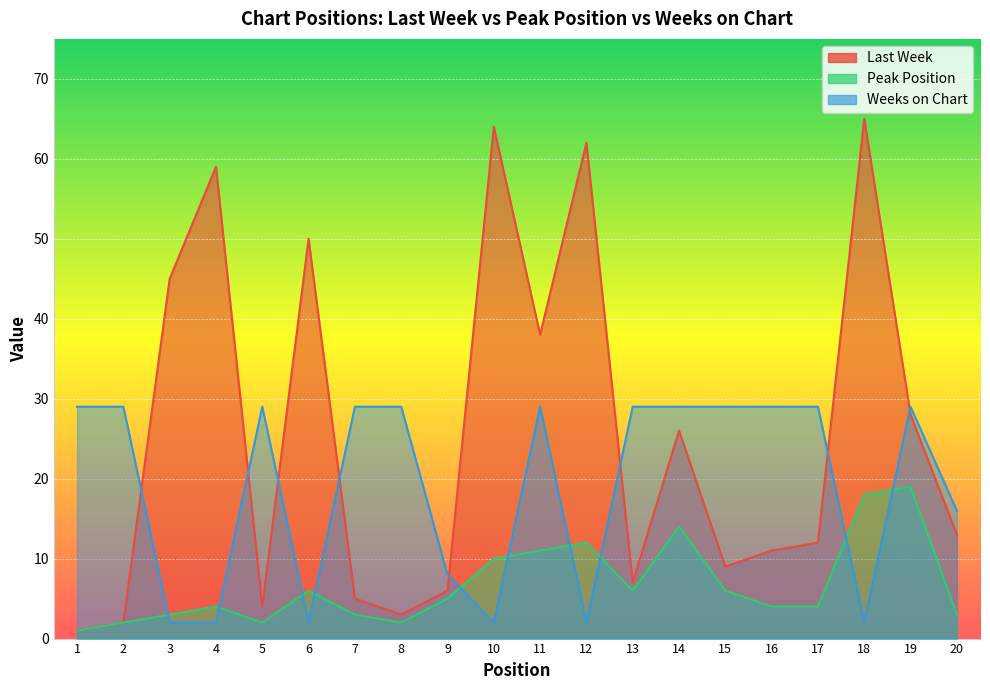

Rank the series by their average value, from highest to lowest.

Last Week, Weeks on Chart, Peak Position